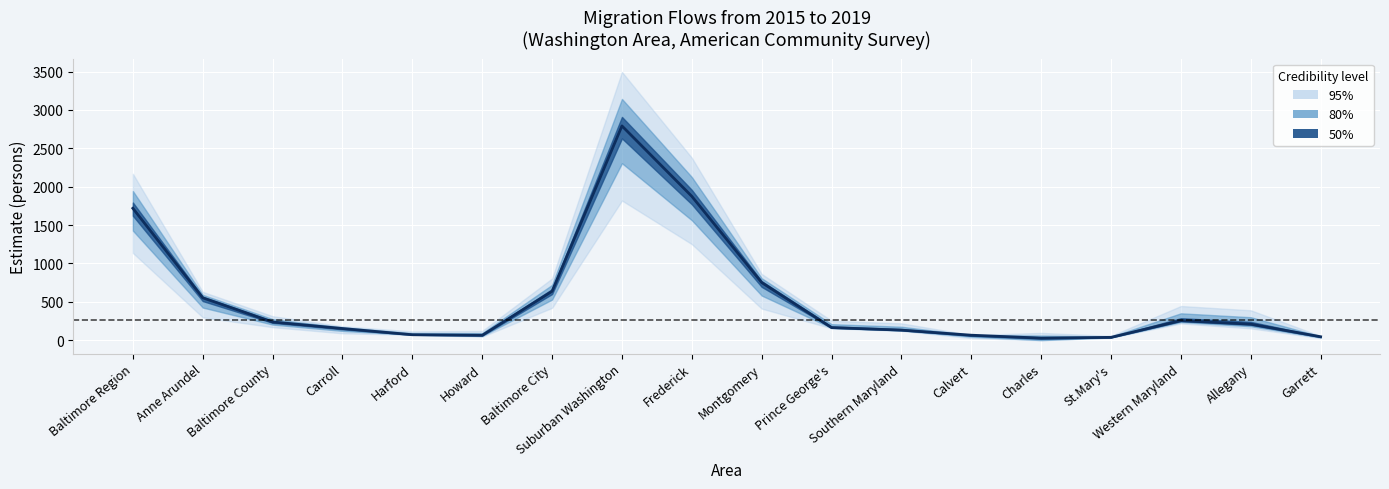

Does the chart display data point markers on the line(s)?

No